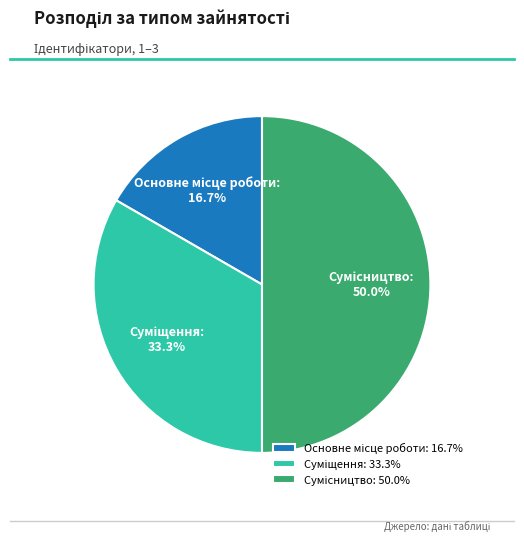

Is there any slice that represents more than half of the pie?

No